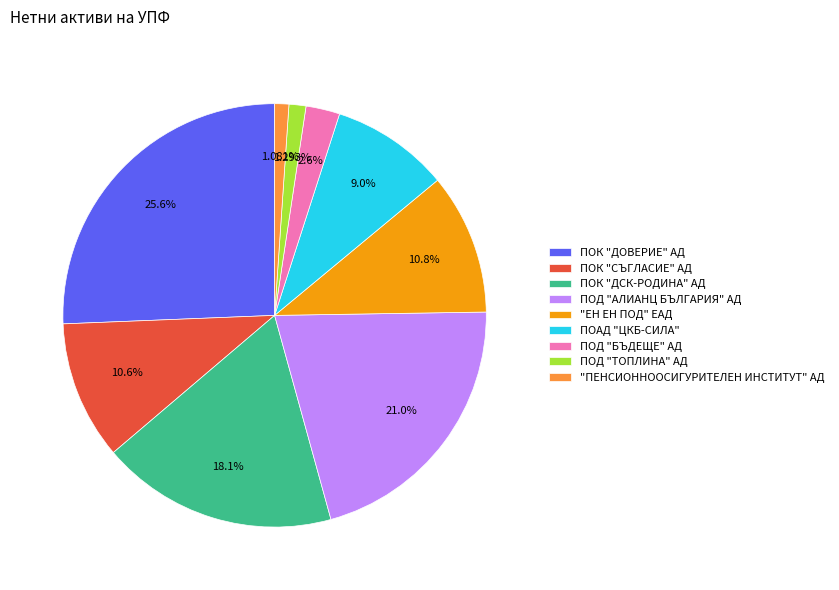

Count the number of slices in the pie.

9